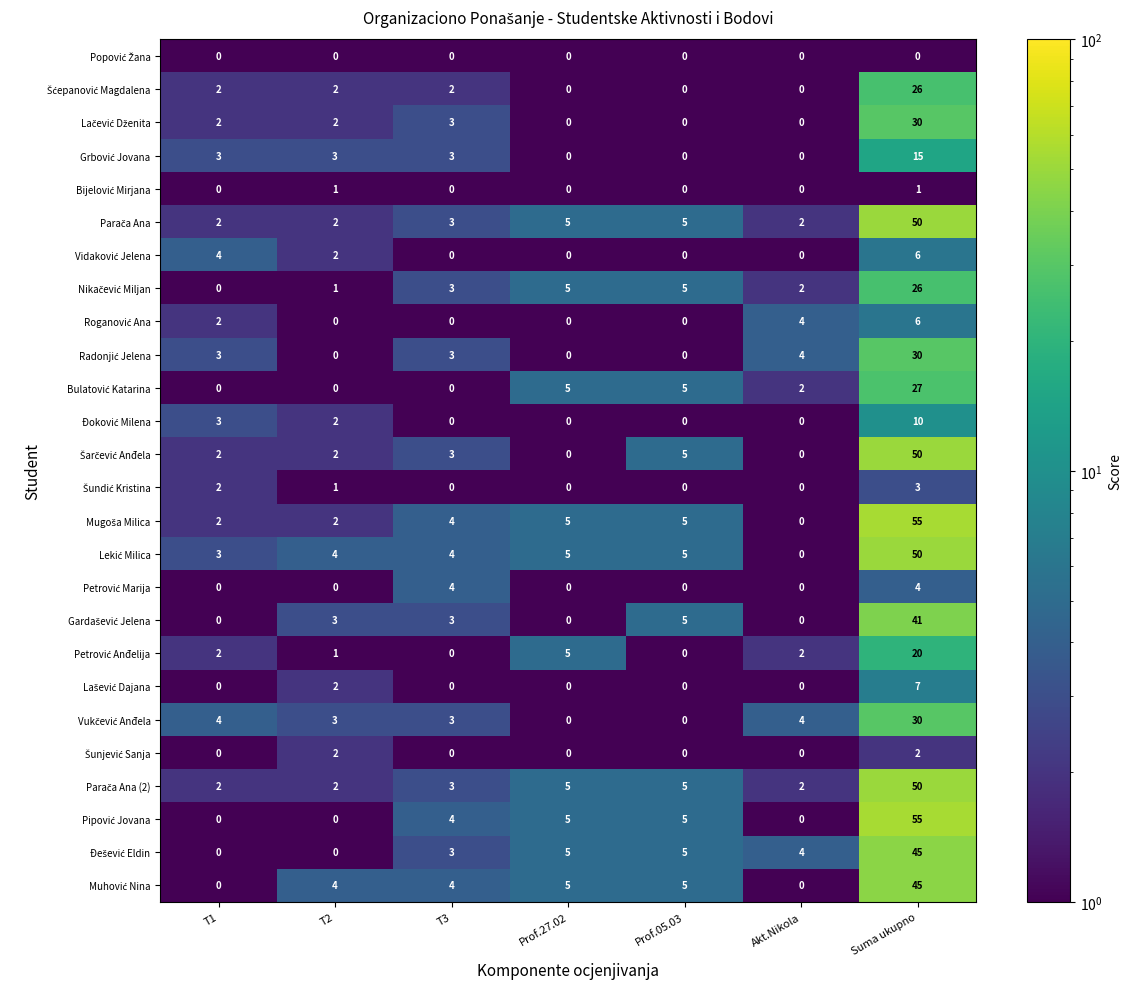

At how many categories does at least one series exceed 15?

1